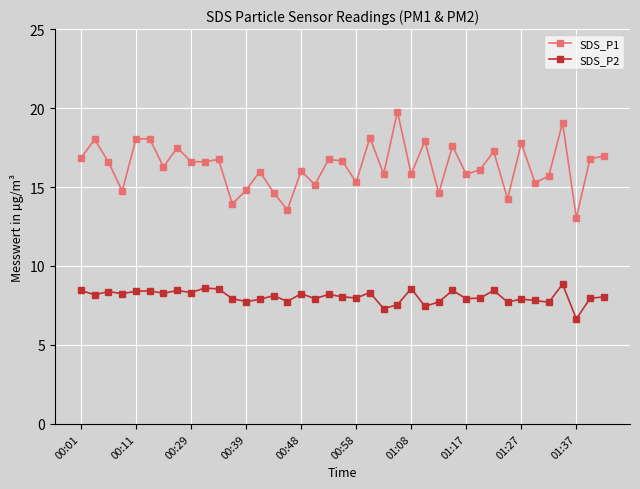

What are all the series names shown in the legend?

SDS_P1, SDS_P2